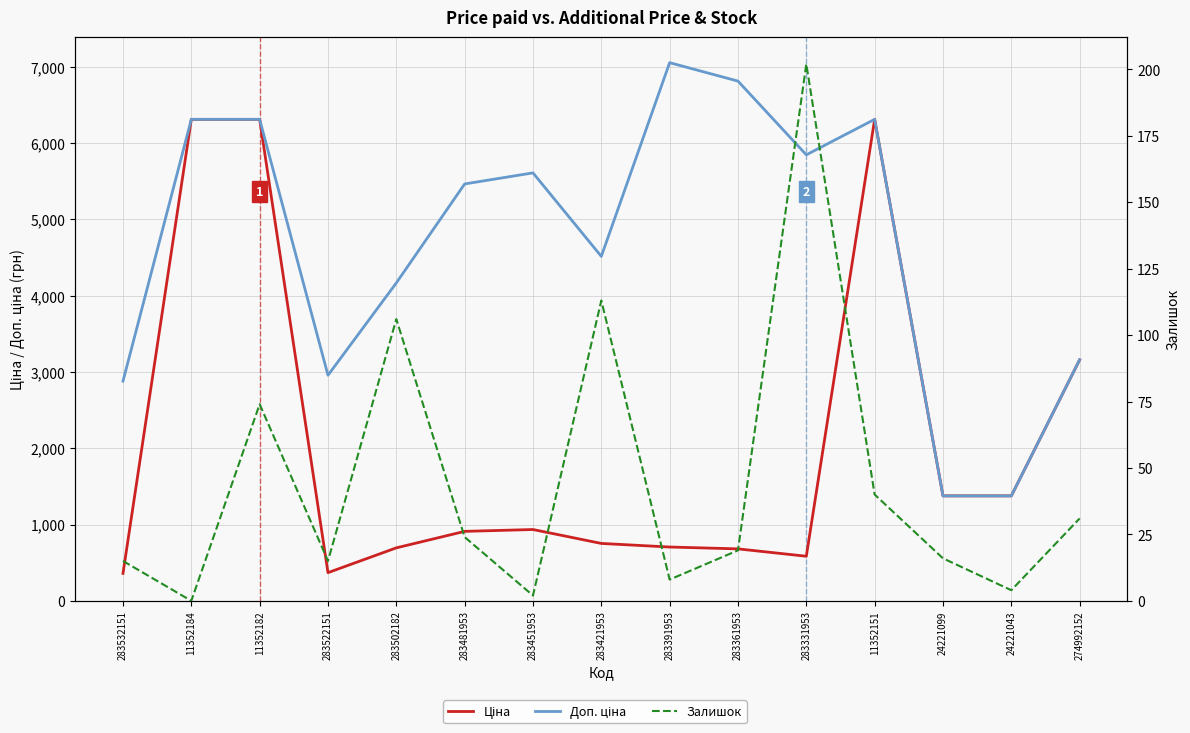

The value of Ціна at 24221099 is 1949.9. True or false?

False